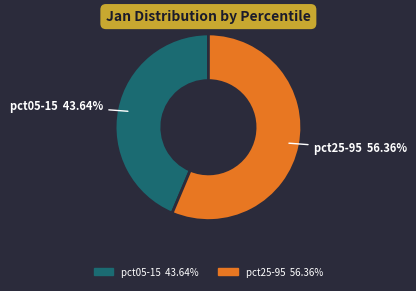

How many segments does this pie chart have?

2